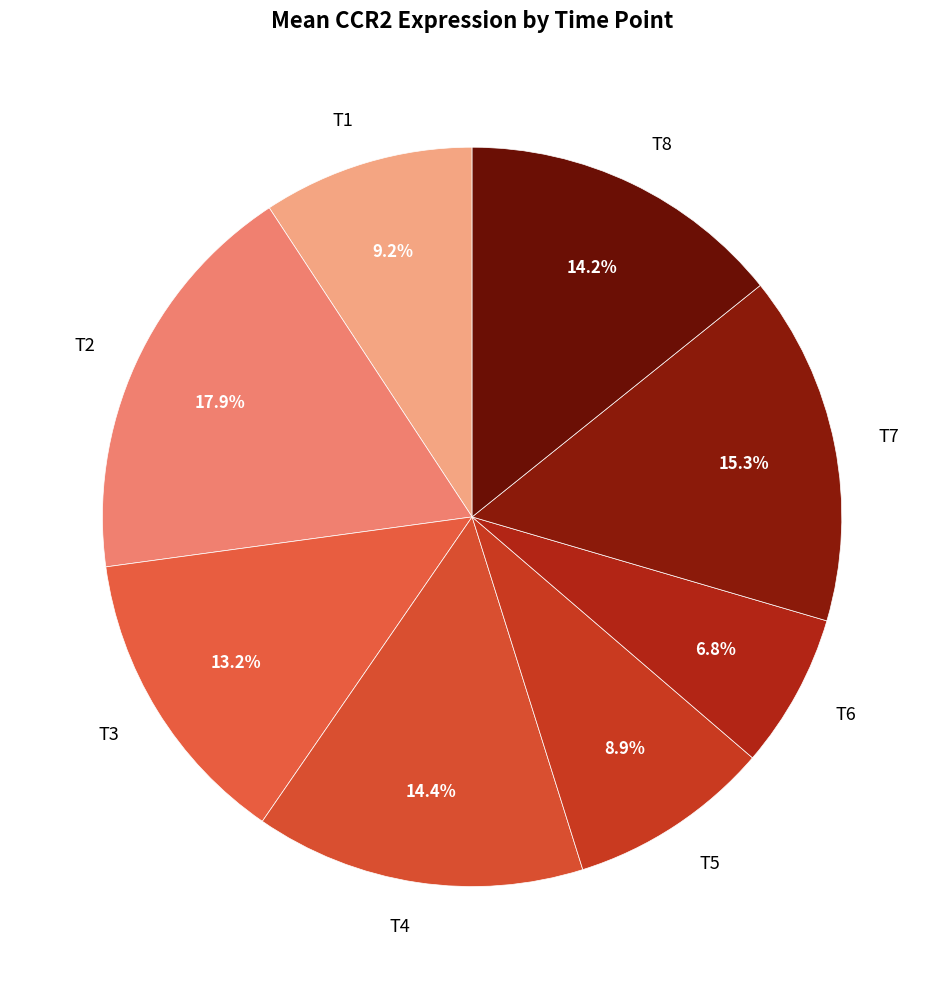

Which slice is the smallest?

T6